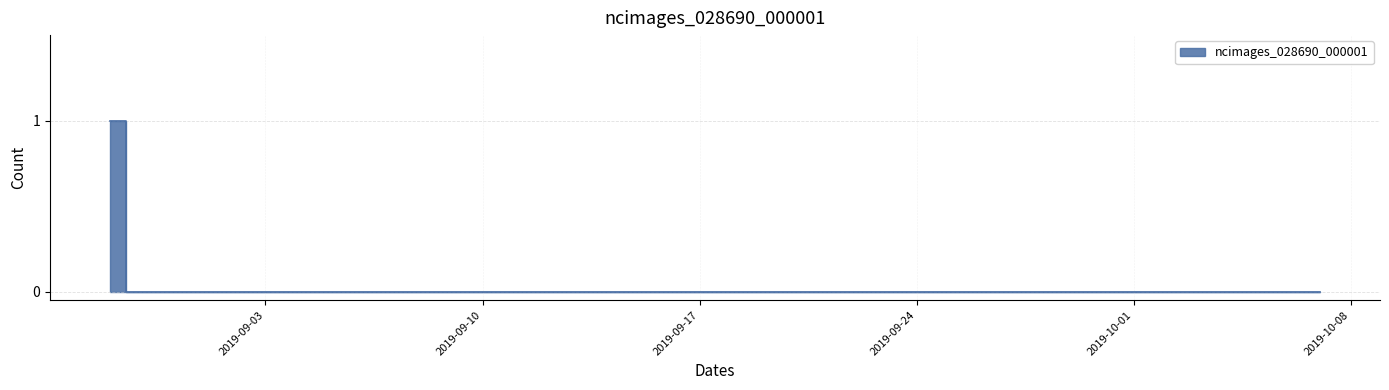

What is the label of the 36th point from the right?

2019-09-02